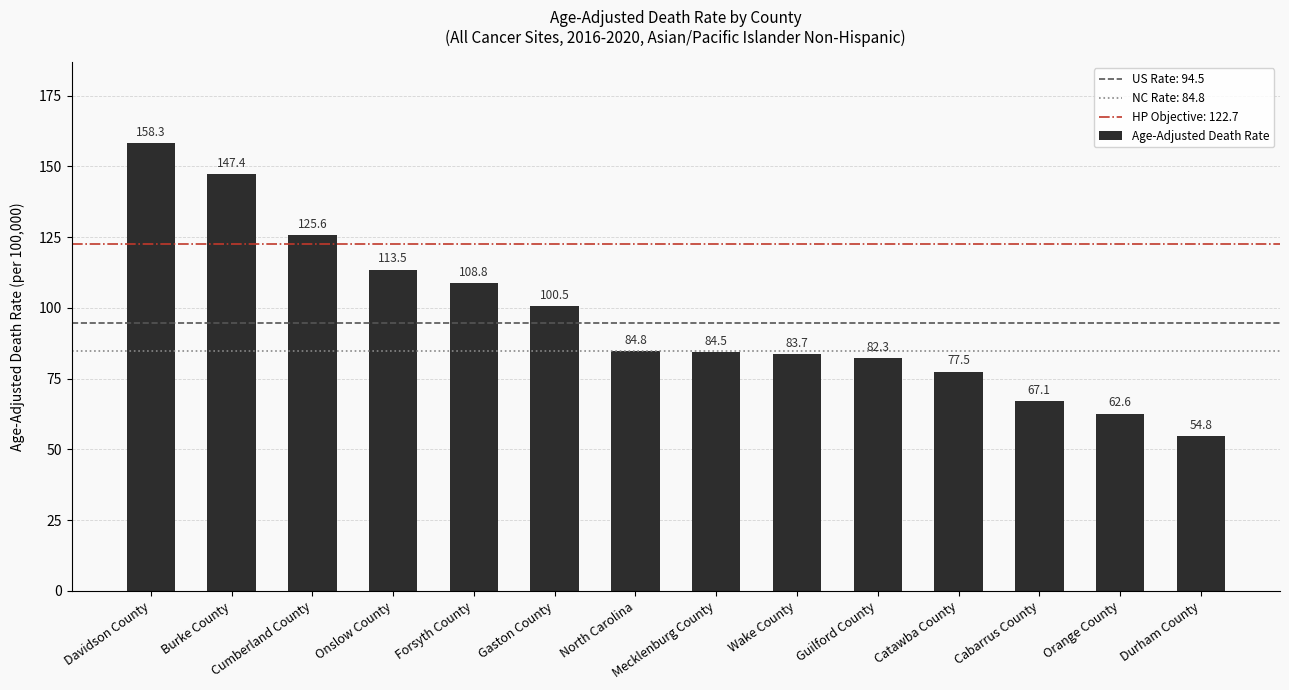

What position from the left is Guilford County?

10